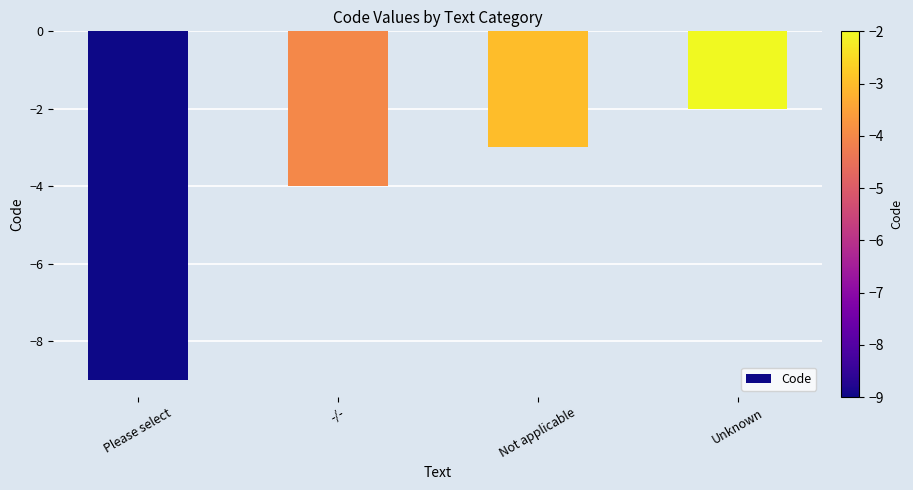

Which label corresponds to the smallest value in the chart?

Please select